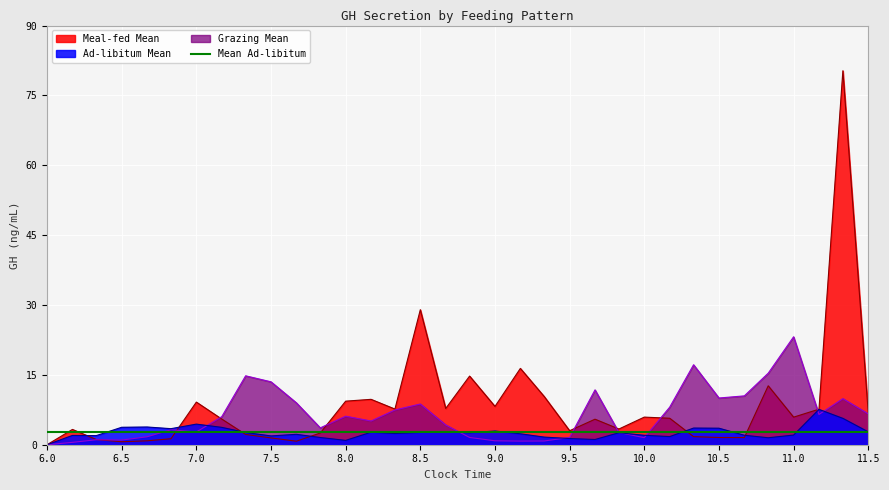

What is the value of the Ad-libitum Mean point at the 23rd from the left?

1.1